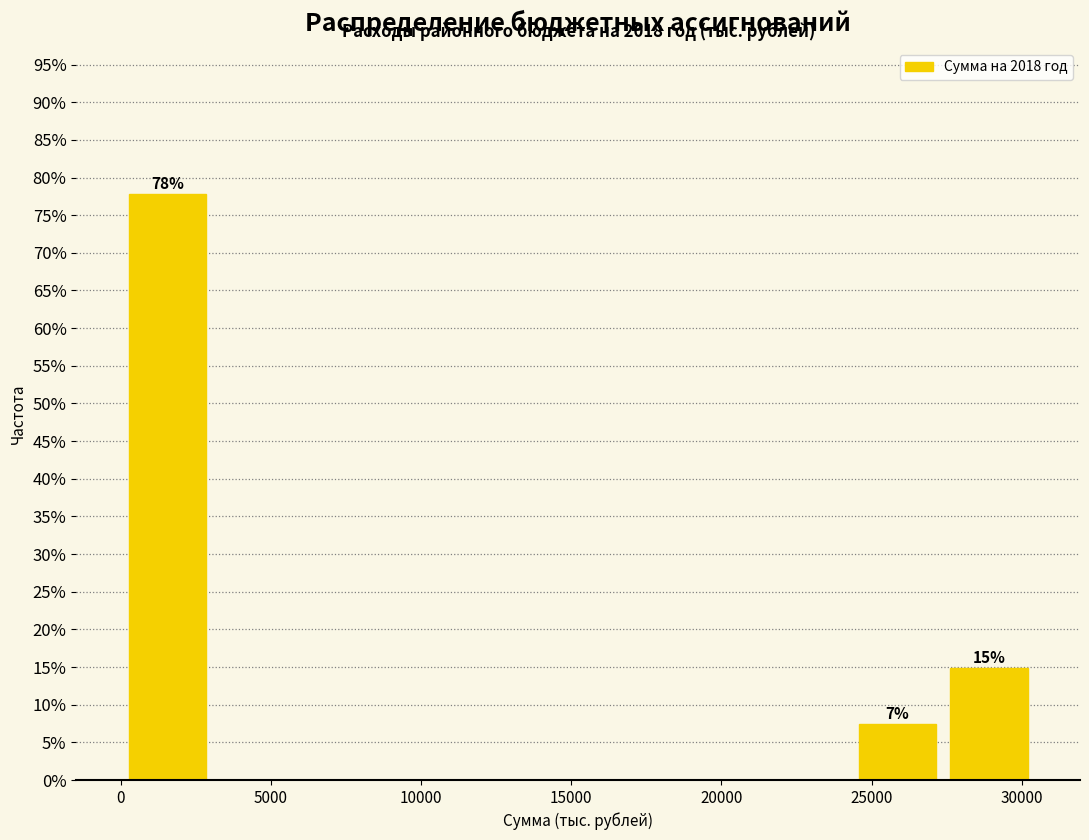

Over which range of the x-axis is the bar tallest?

0 to 3000